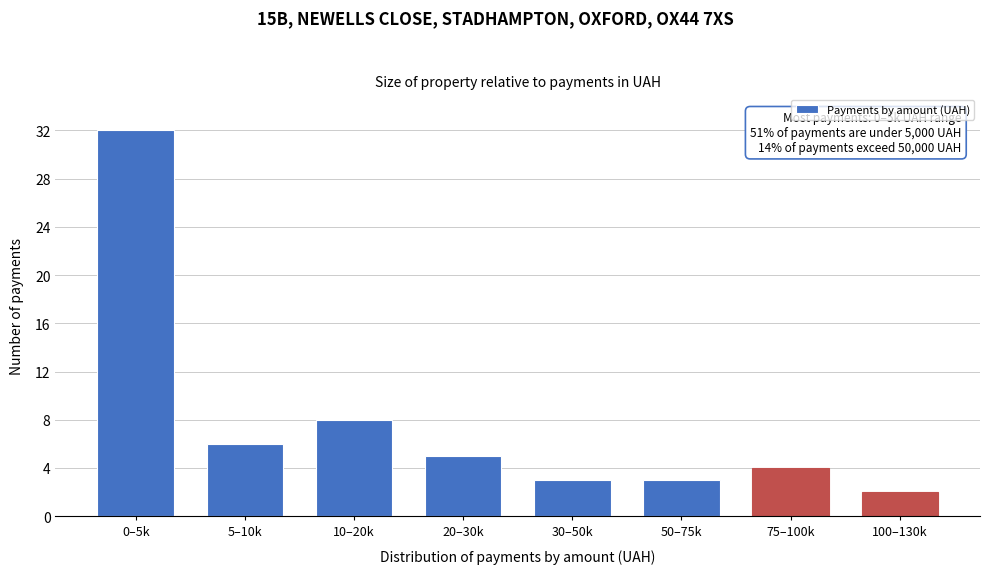

Reading left to right, transcribe all the data shown in this chart.

0–5k=32	5–10k=6	10–20k=8	20–30k=5	30–50k=3	50–75k=3	75–100k=4	100–130k=2